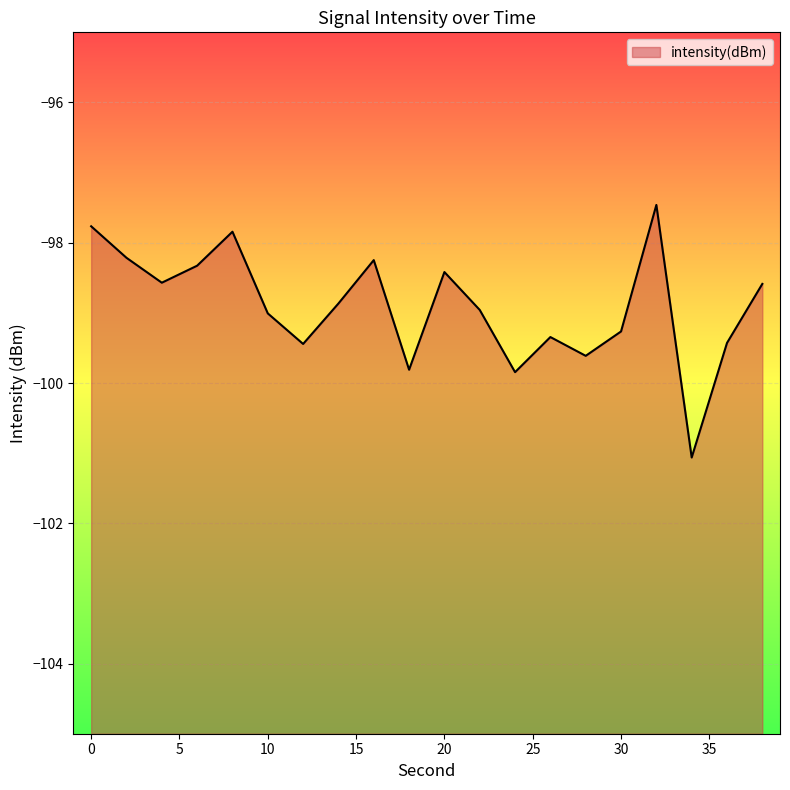

How many points are higher than both their immediate neighbors (excluding endpoints)?

5